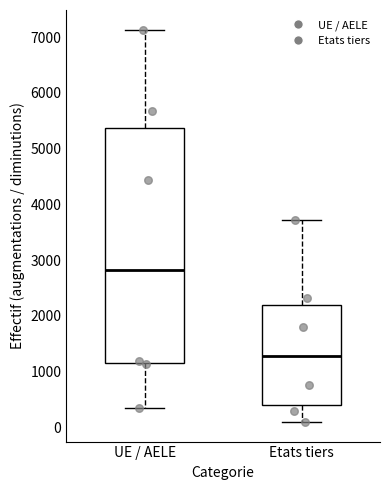

Comparing the boxes themselves (not the whiskers), which one is the tallest?

UE / AELE